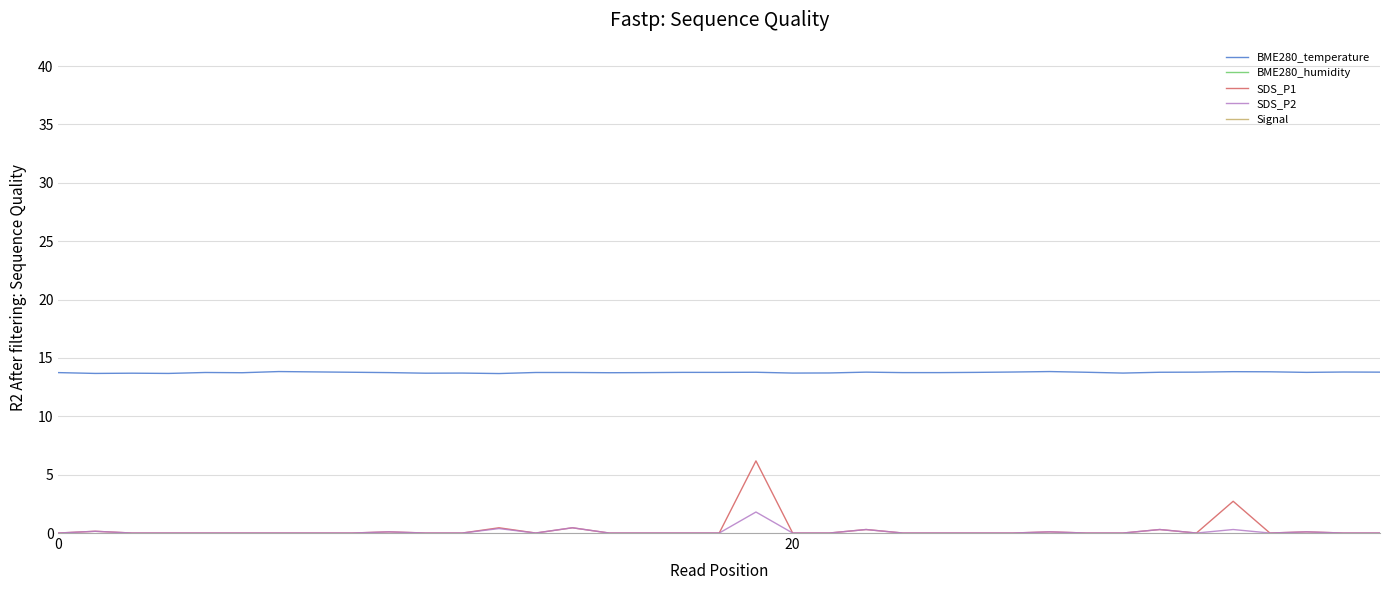

True or false: BME280_humidity has a value of 47.1 at 18.

False